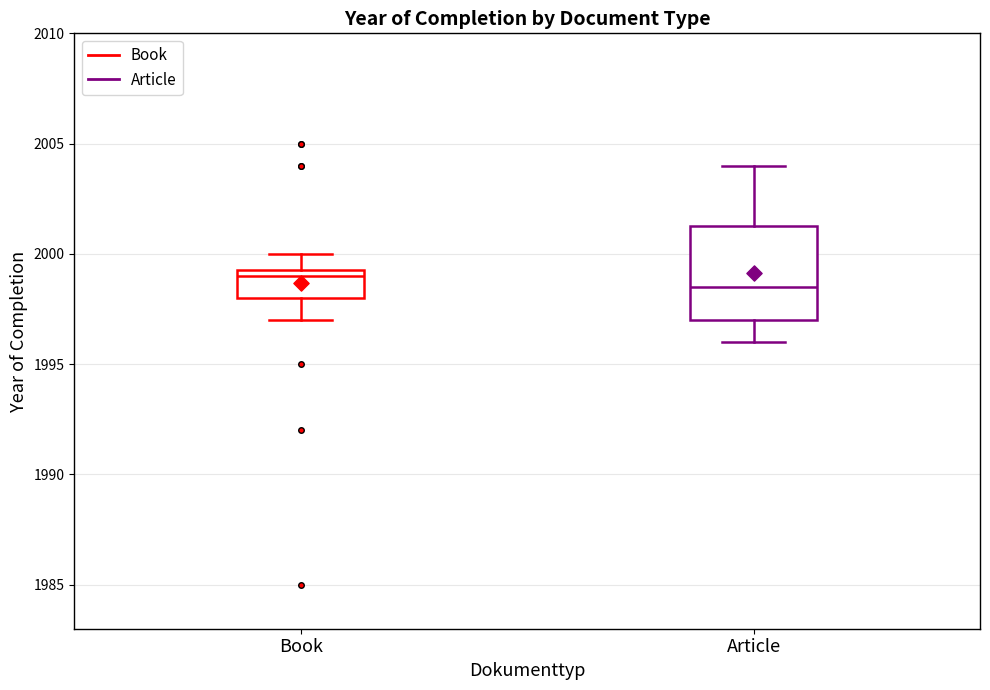

Reading left to right, read every box against the y-axis: the position of its median line, the range the box covers, and the ends of its whiskers. The values are not printed on the chart, so give them approximately, as read against the axis.

Book: median 1999.0, box 1998.0 to 1999.5, whiskers 1997.0 to 2000.0
Article: median 1998.5, box 1997.0 to 2001.5, whiskers 1996.0 to 2004.0